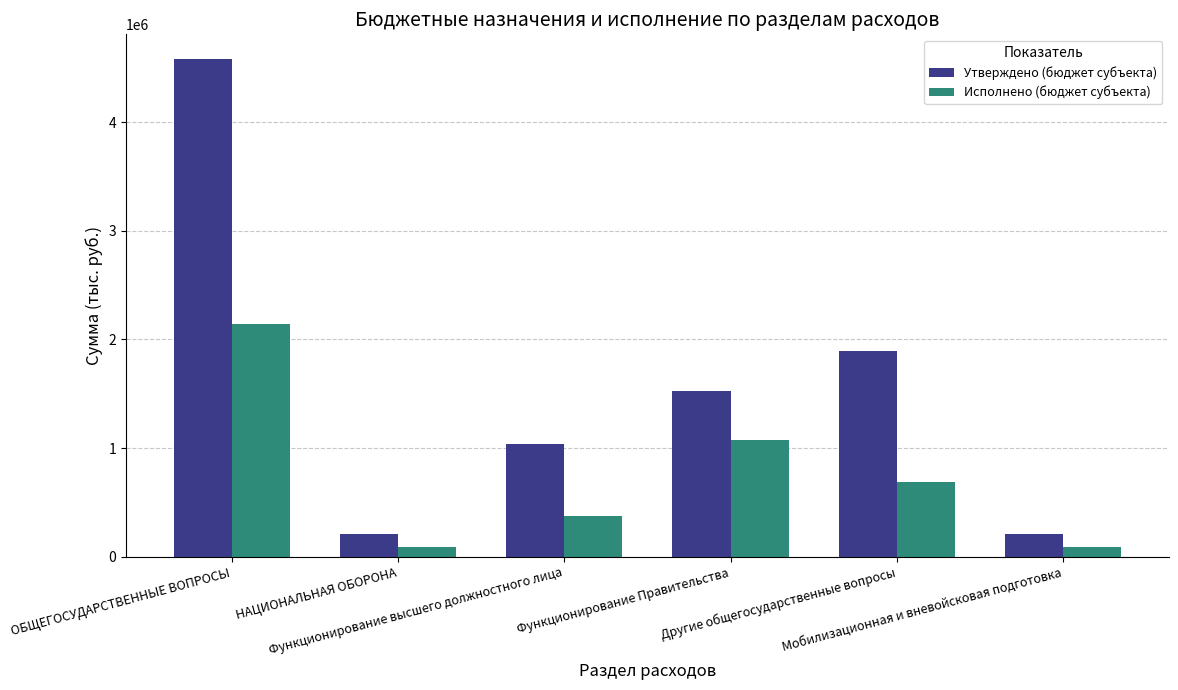

Rank the series at Другие общегосударственные вопросы from lowest to highest value.

Исполнено (бюджет субъекта), Утверждено (бюджет субъекта)